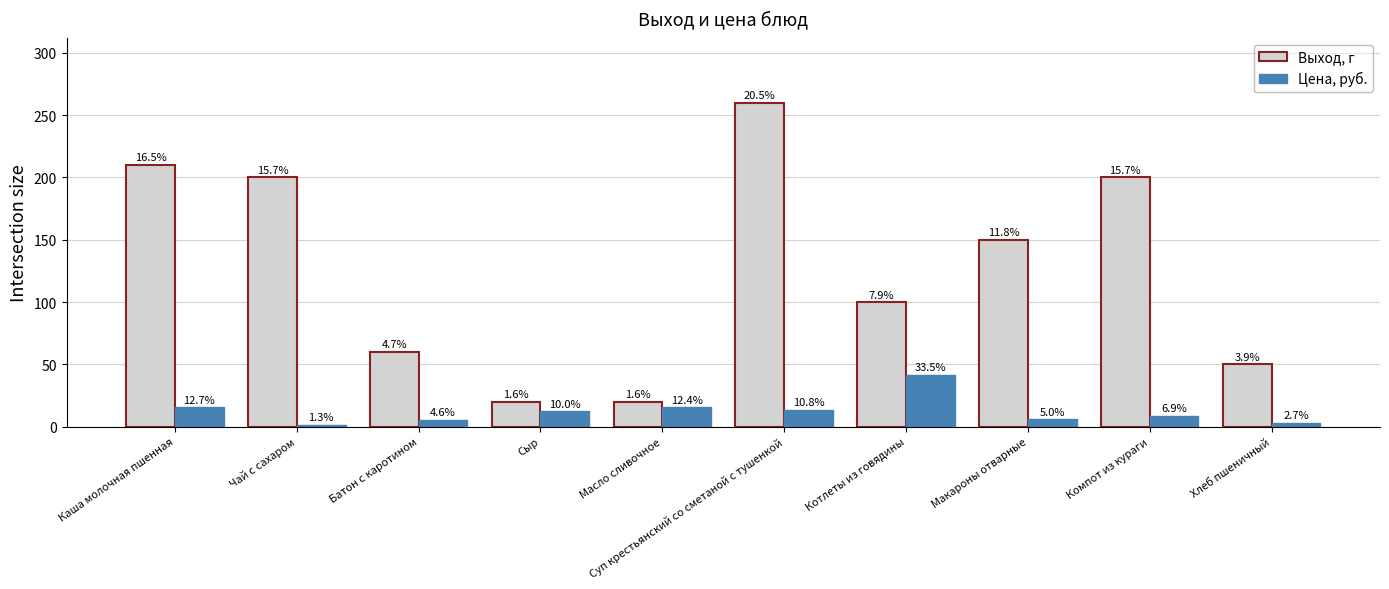

How many bars are there in each group?

2